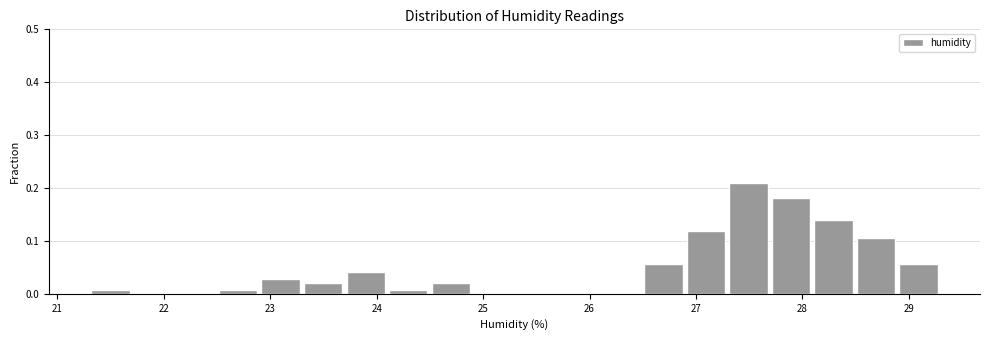

Read against the x-axis, roughly where is the centre of the tallest bar?

27.5